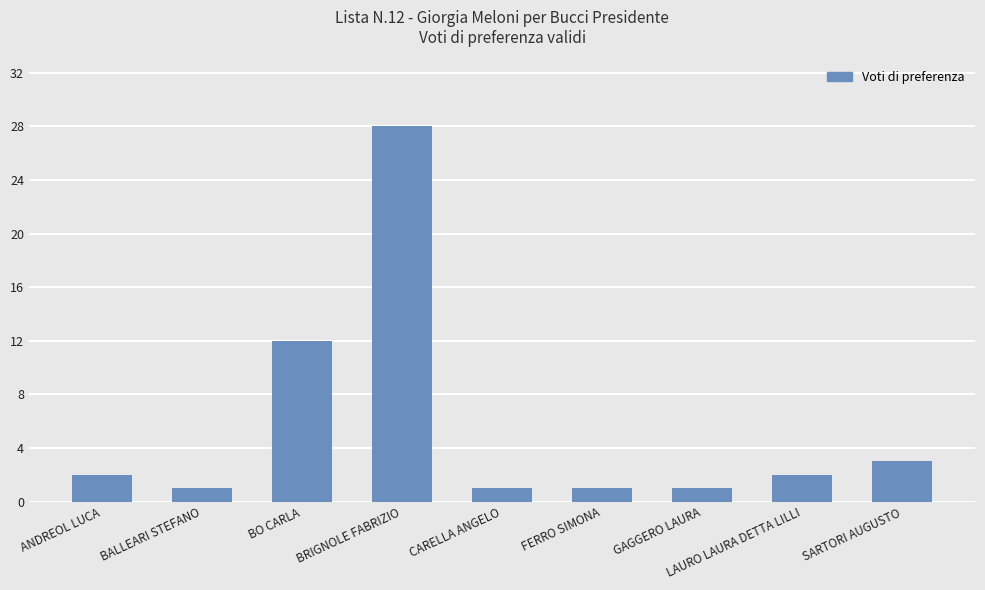

Is it true that the value at GAGGERO LAURA is 1?

True